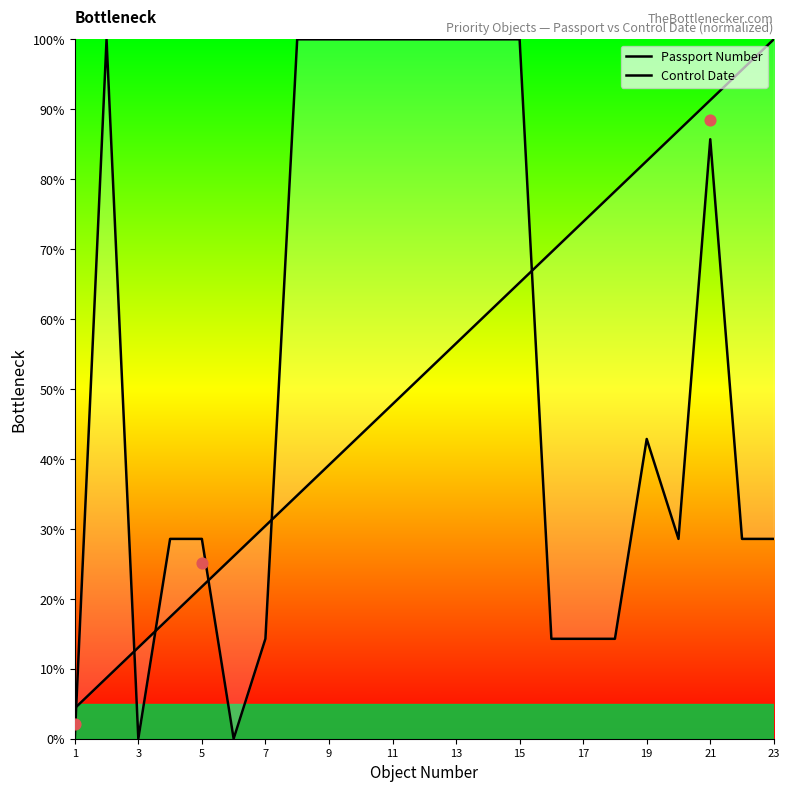

Is the value of Control Date at 3 greater than the value of Passport Number at 20?

Yes